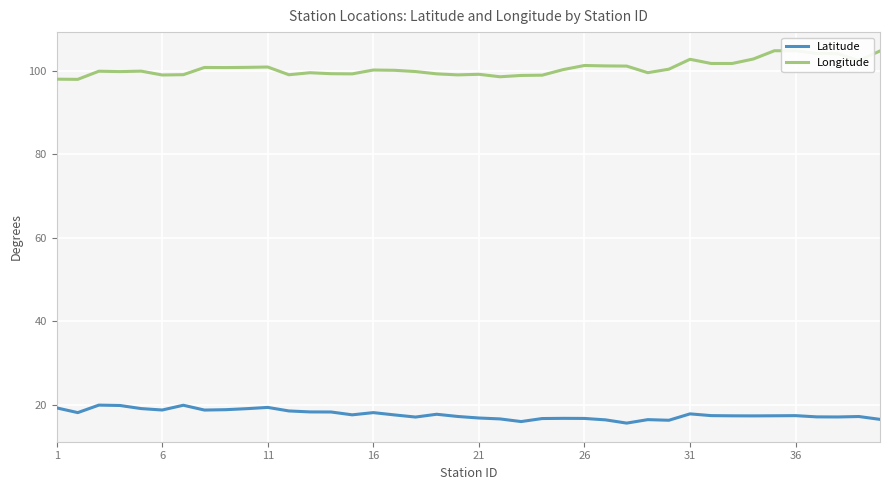

True or false: Latitude and Longitude cross at least once.

False